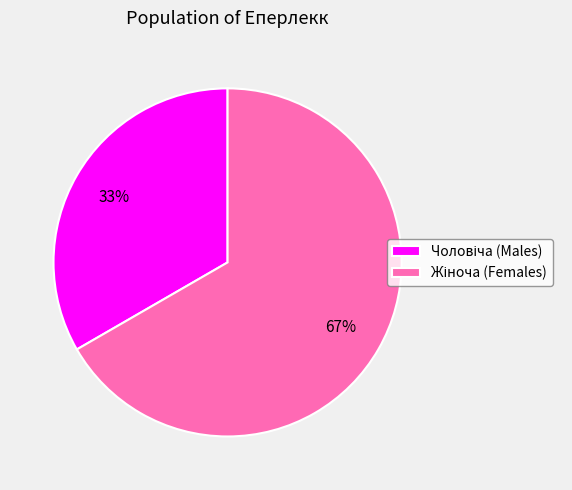

Is there a majority slice in this chart?

Yes